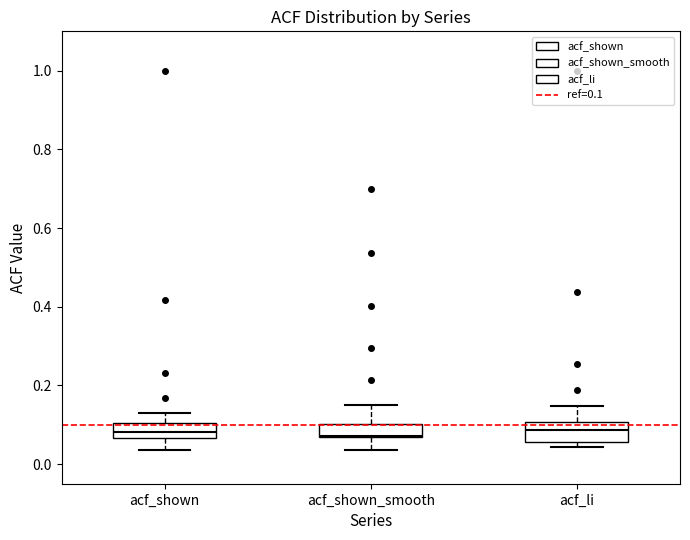

Reading left to right, transcribe this box plot: for each box, give where its median line is, the range the box spans, and where its two whiskers end, as read against the y-axis. The values are not printed on the chart, so give them approximately, as read against the axis.

acf_shown: median 0.08, box 0.06 to 0.10, whiskers 0.04 to 0.14
acf_shown_smooth: median 0.08, box 0.06 to 0.10, whiskers 0.04 to 0.16
acf_li: median 0.08, box 0.06 to 0.10, whiskers 0.04 to 0.14